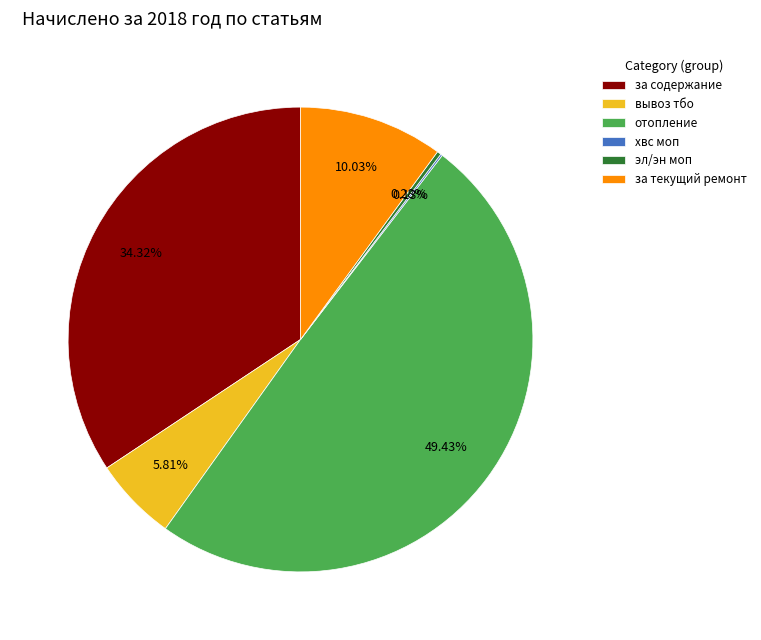

To the nearest percent, what portion does вывоз тбо represent?

6%